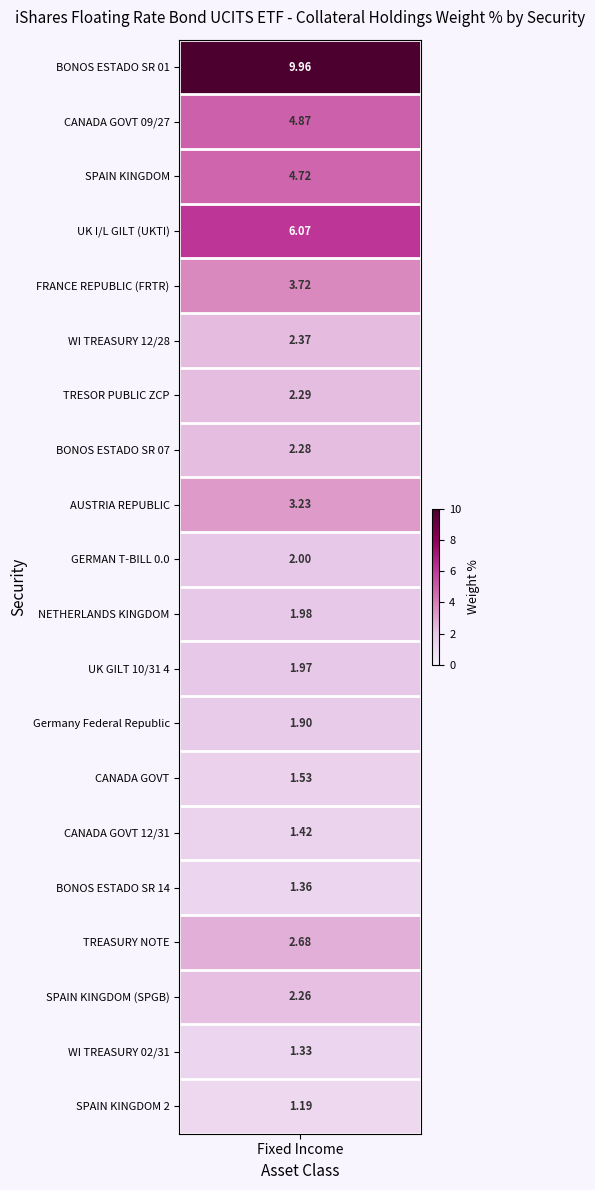

What value does the data have at 17?

2.3